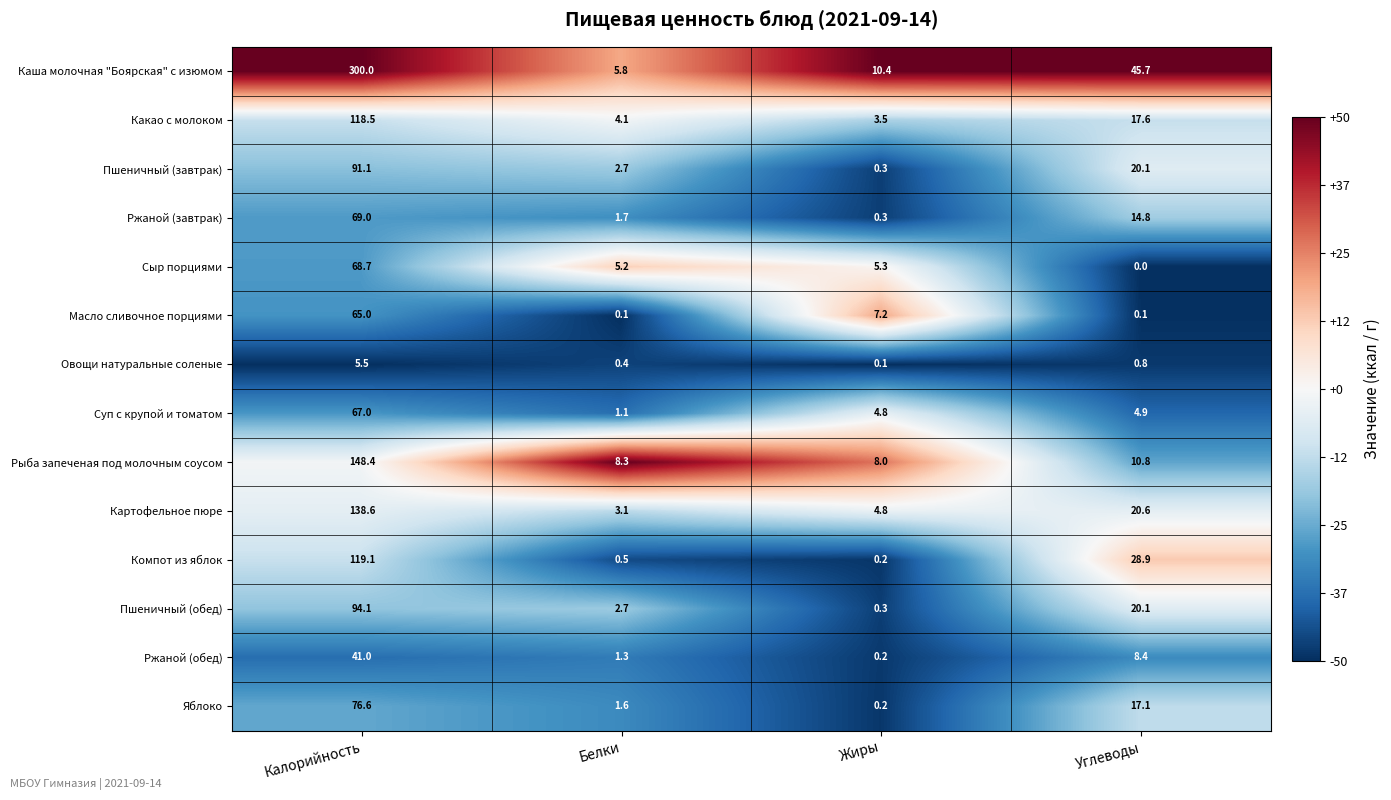

How many data points in Рыба запеченая под молочным соусом are less than 10?

2